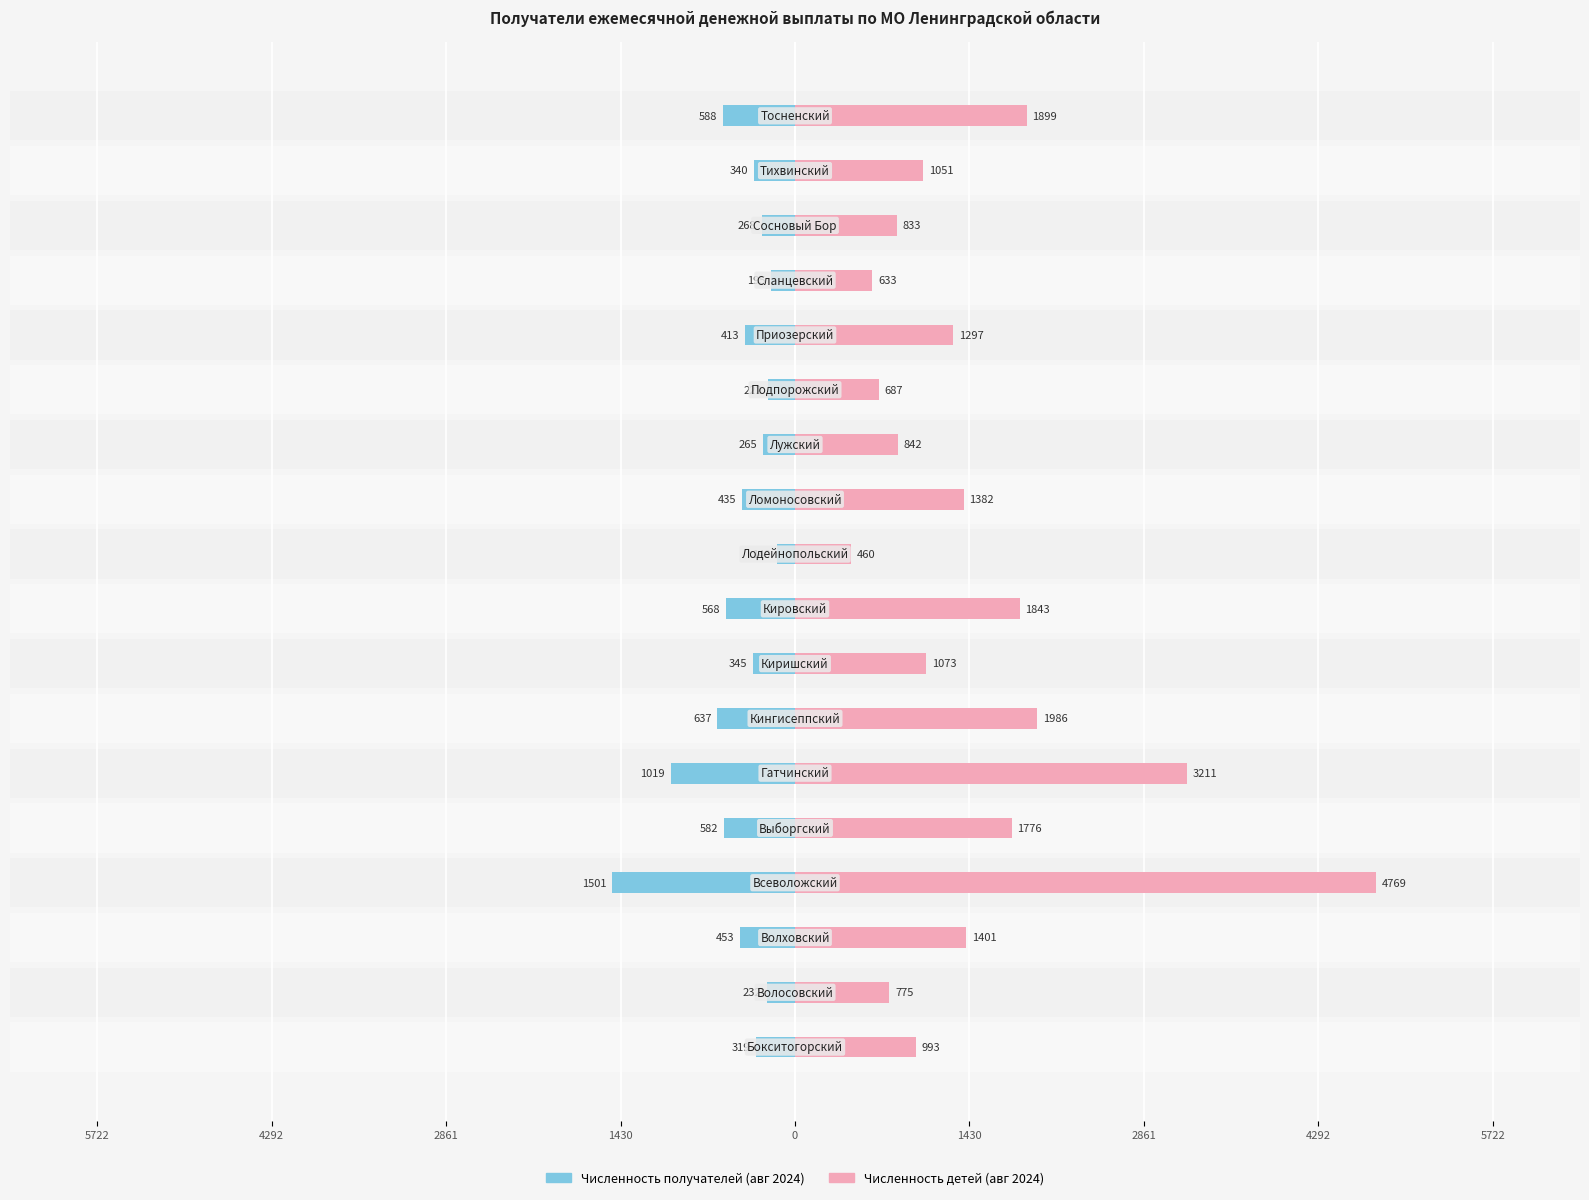

Is it true that Численность детей (авг 2024) equals 833 at 15?

True